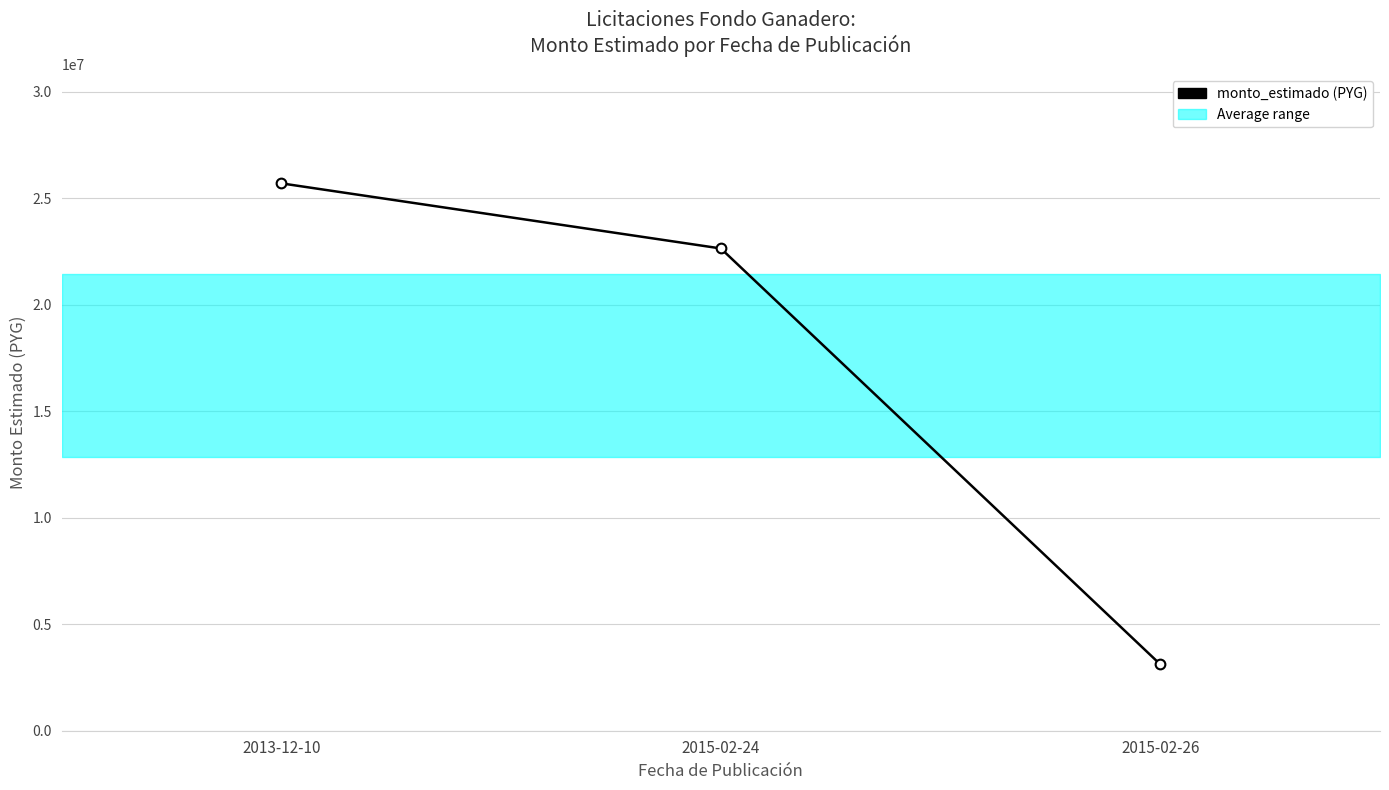

Which category has the highest value across all series?

2013-12-10